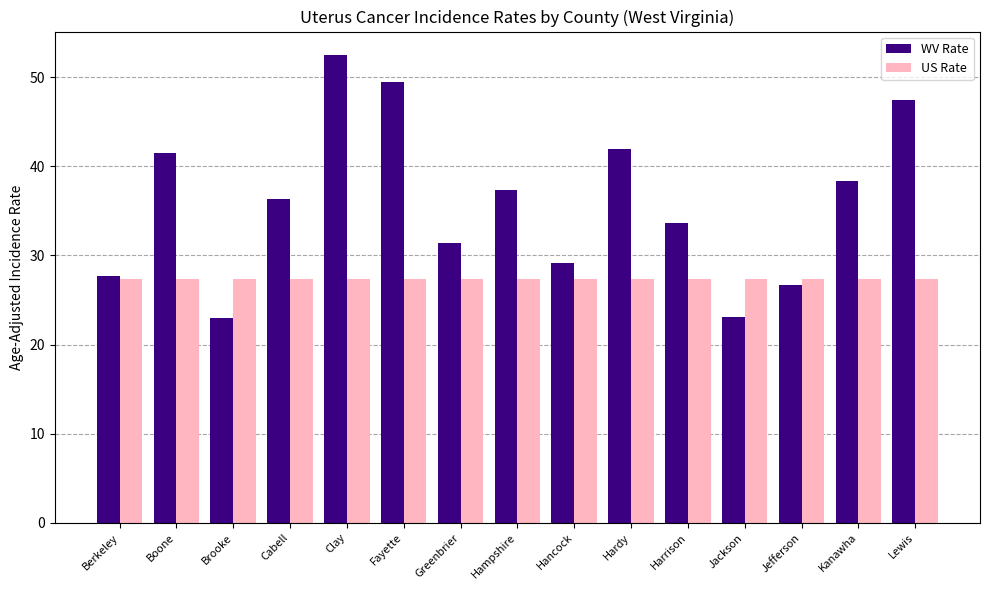

What value does the WV Rate series have at Jackson?

23.1